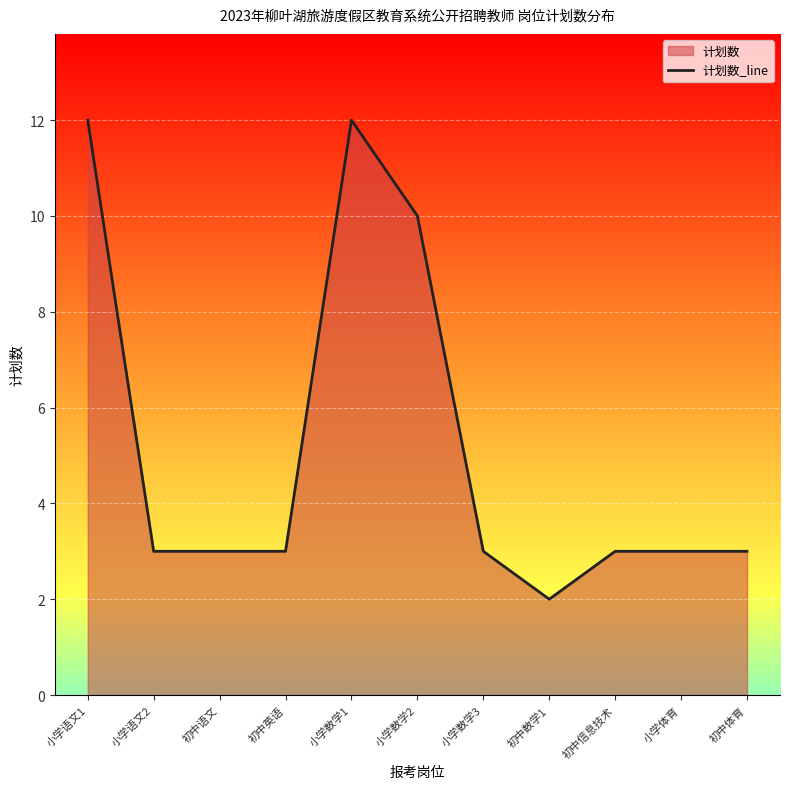

The value at 小学语文2 is 3. True or false?

True